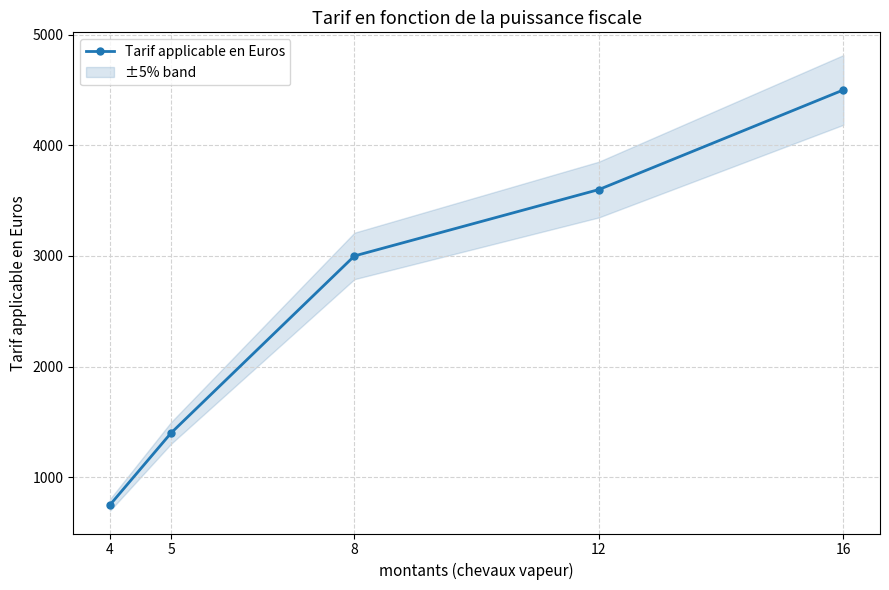

What is the value of the 5th point from the left?

4500